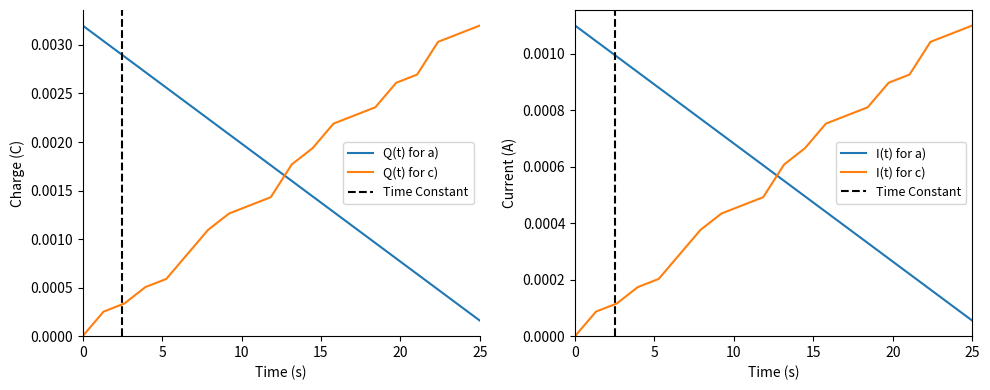

Which series ends up on top after the final intersection of Q(t) for c) and Q(t) for a)?

Q(t) for c)